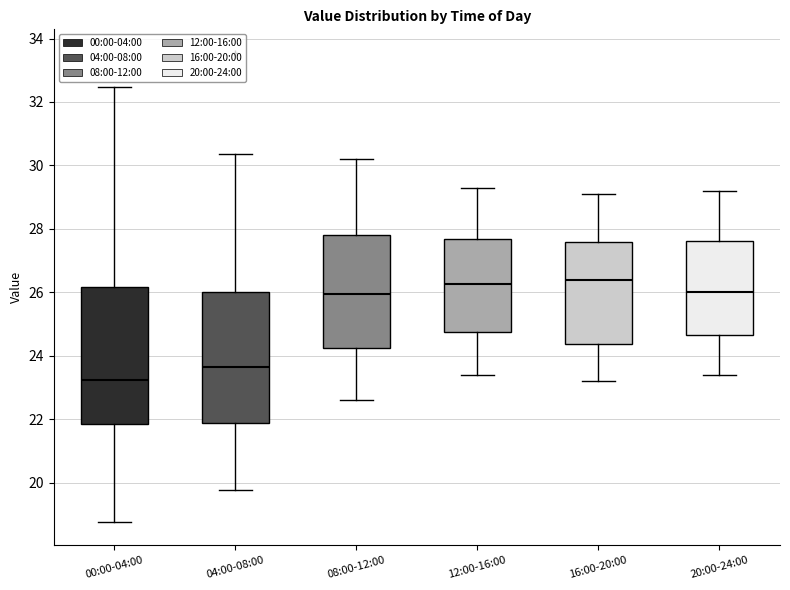

Where does the median line of the box for 12:00-16:00 sit on the y-axis? The values are not printed on the chart, so give them approximately, as read against the axis.

26.2